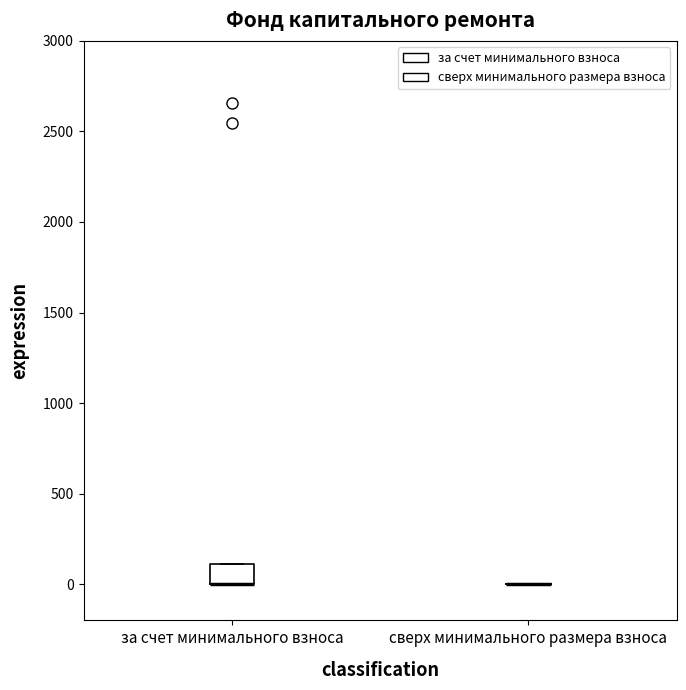

Reading left to right, transcribe this box plot: for each box, give where its median line is, the range the box spans, and where its two whiskers end, as read against the y-axis. The values are not printed on the chart, so give them approximately, as read against the axis.

за счет минимального взноса: median 0 (drawn on the box's lower edge), box 0 to 100, whiskers 0 to 100
сверх минимального размера взноса: box collapsed to a line at 0, whiskers 0 to 0